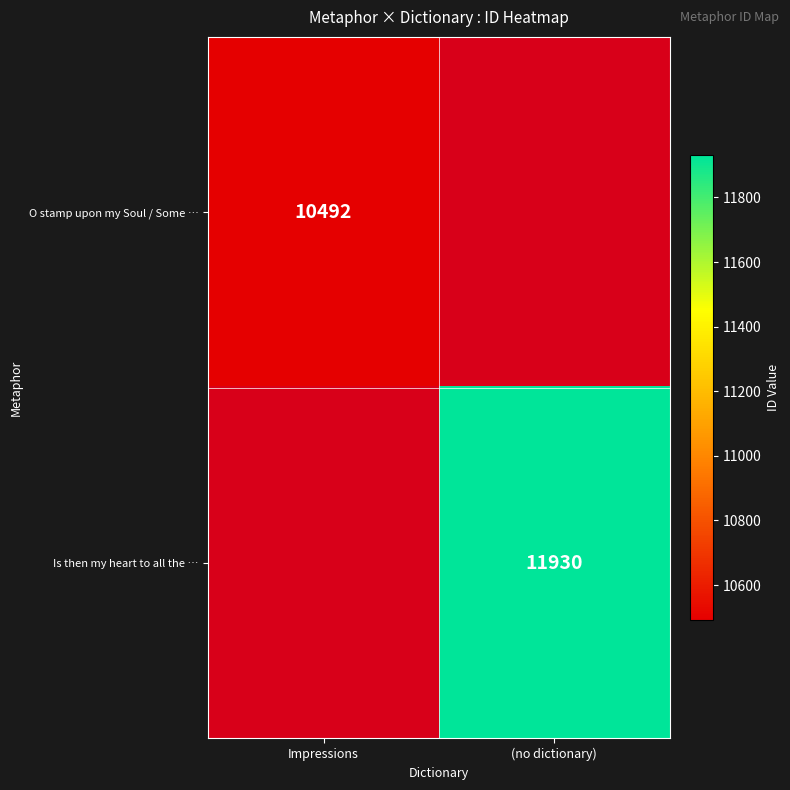

Is the value of Is then my heart to all the … at (no dictionary) greater than the value of O stamp upon my Soul / Some … at Impressions?

Yes